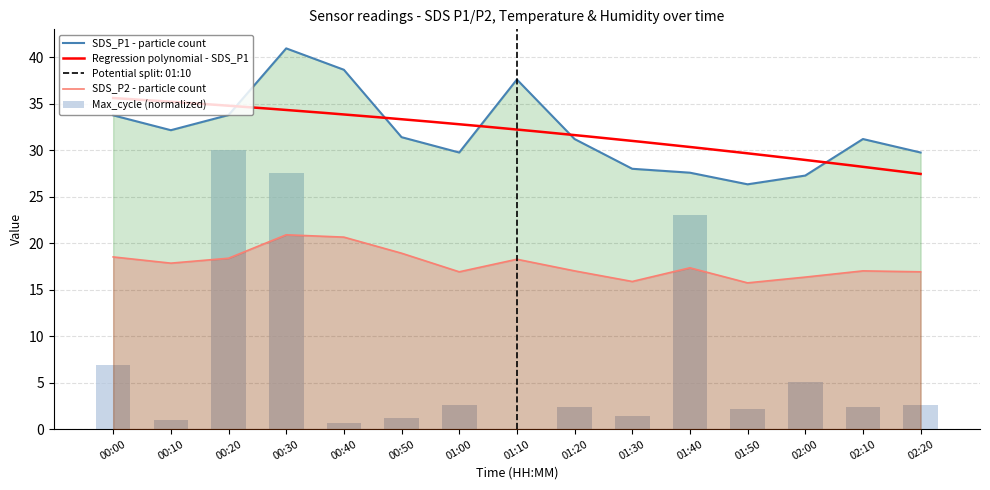

How many groups of bars are there?

15